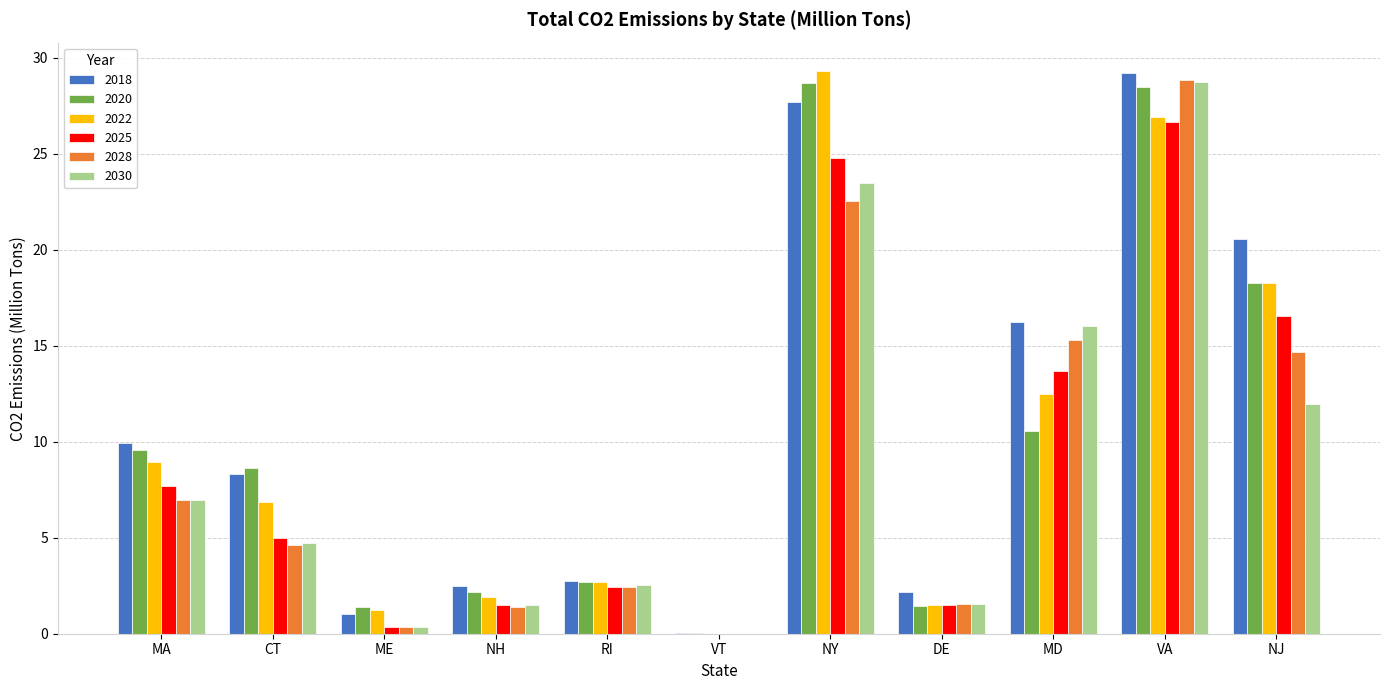

What is the difference between the 2030 values at VA and DE?

27.2